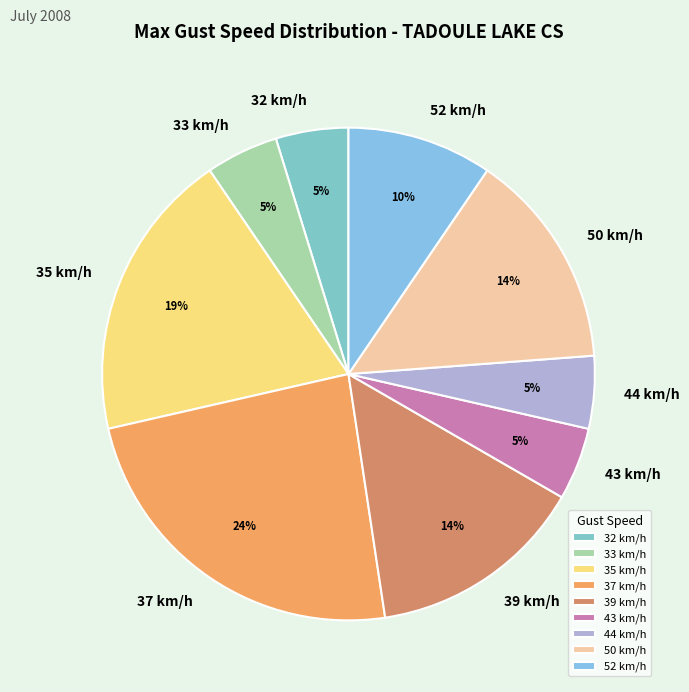

Does 35 km/h represent more than half of the total?

No